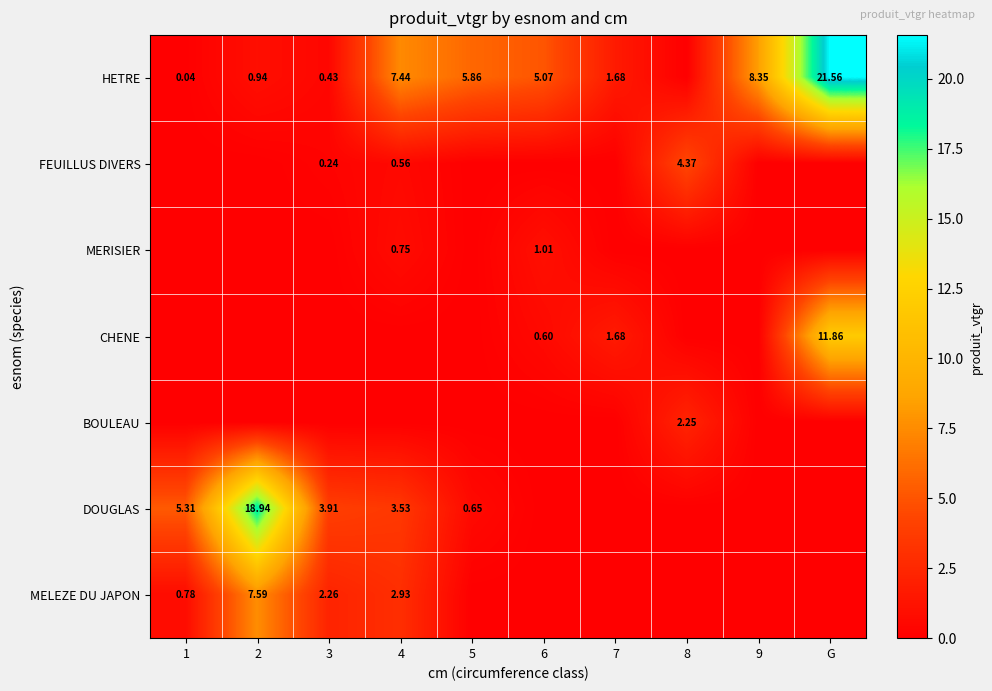

At how many categories does at least one series exceed 3?

9